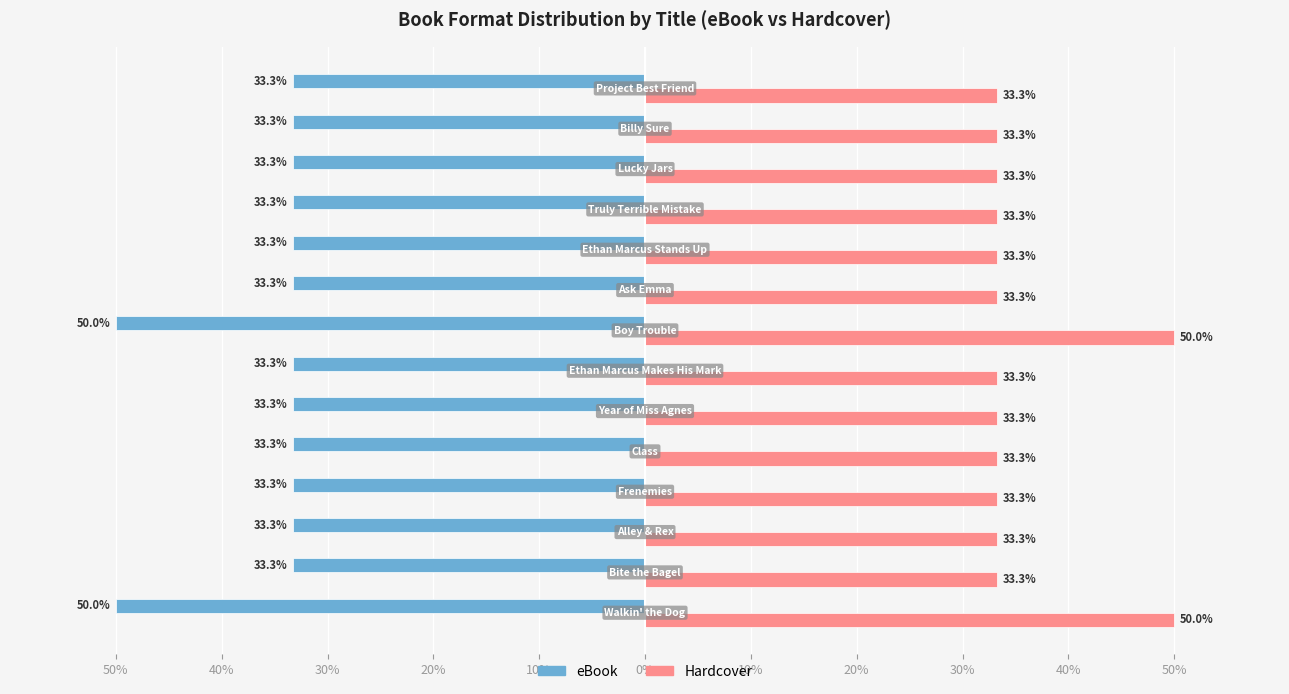

What are all the series names shown in the legend?

eBook, Hardcover